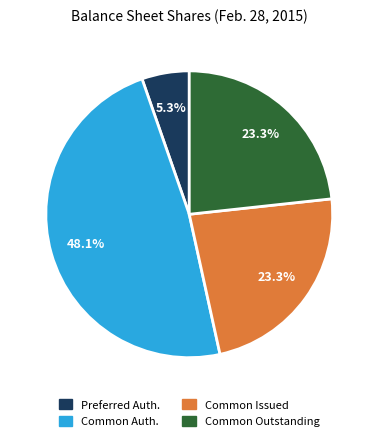

Which slice is the largest?

Common Auth.